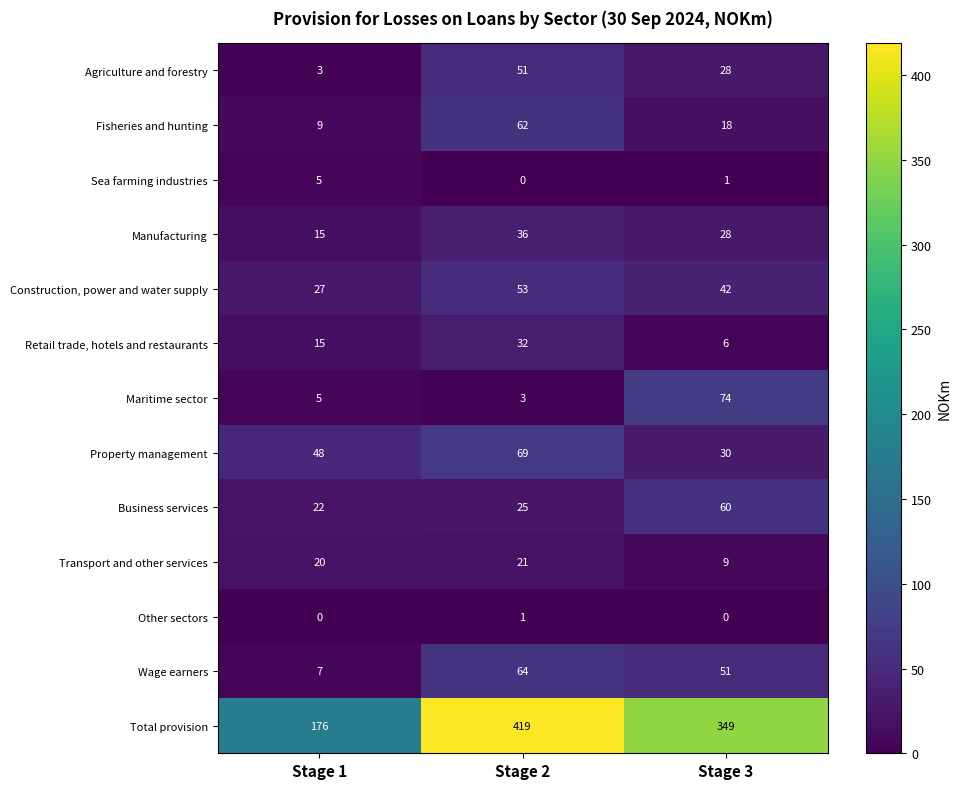

Is the value of Fisheries and hunting at Stage 2 greater than the value of Maritime sector at Stage 1?

Yes